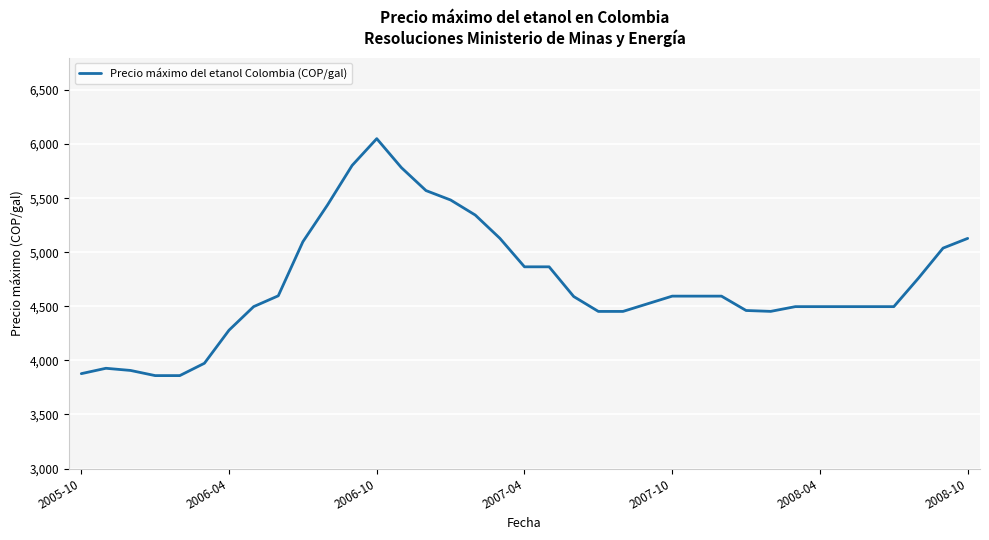

What is the difference between the maximum and minimum values?

2190.8